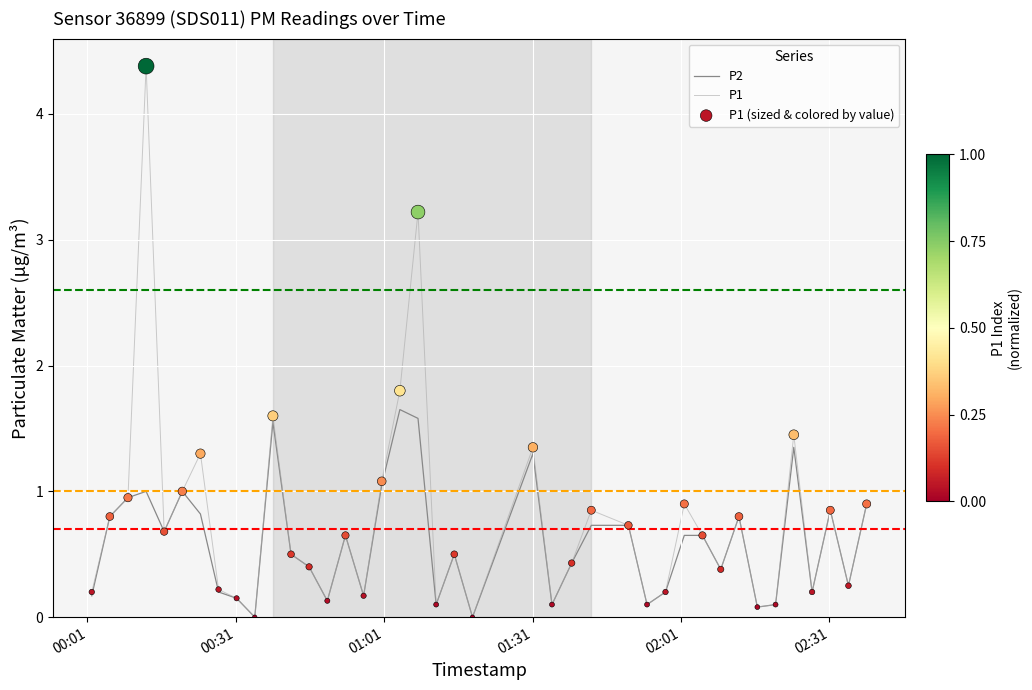

What is the greatest value displayed?

4.4